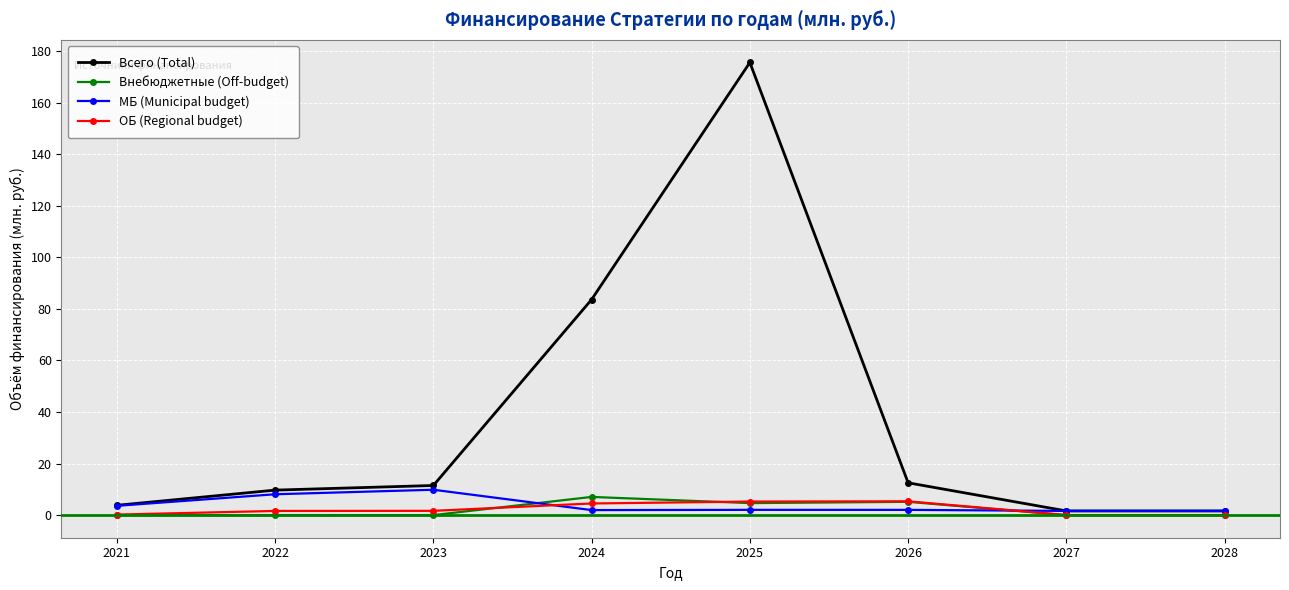

The Всего (Total) series shows 9.7 at 2022. True or false?

True